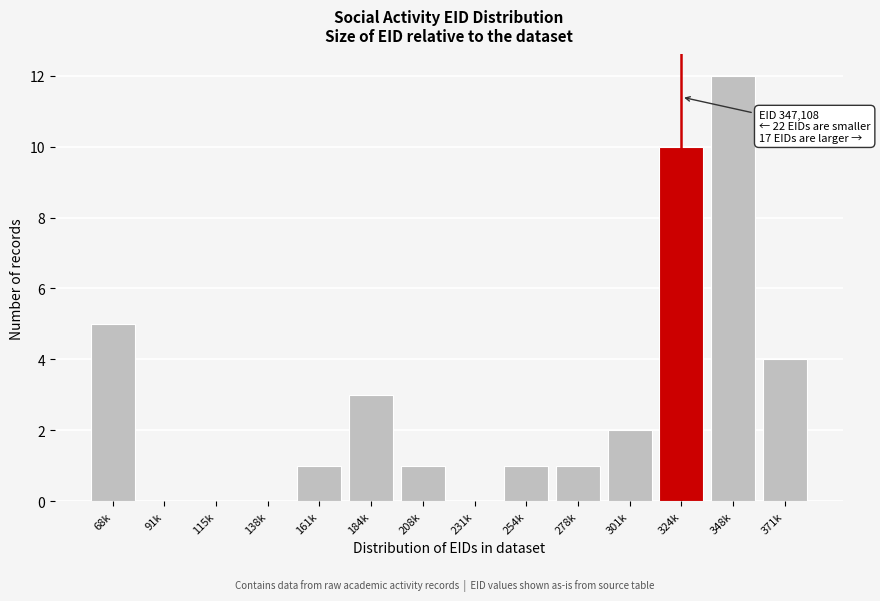

Reading right to left, what are all the values shown in this chart?

371k=4	348k=12	324k=10	301k=2	278k=1	254k=1	231k=0	208k=1	184k=3	161k=1	138k=0	115k=0	91k=0	68k=5